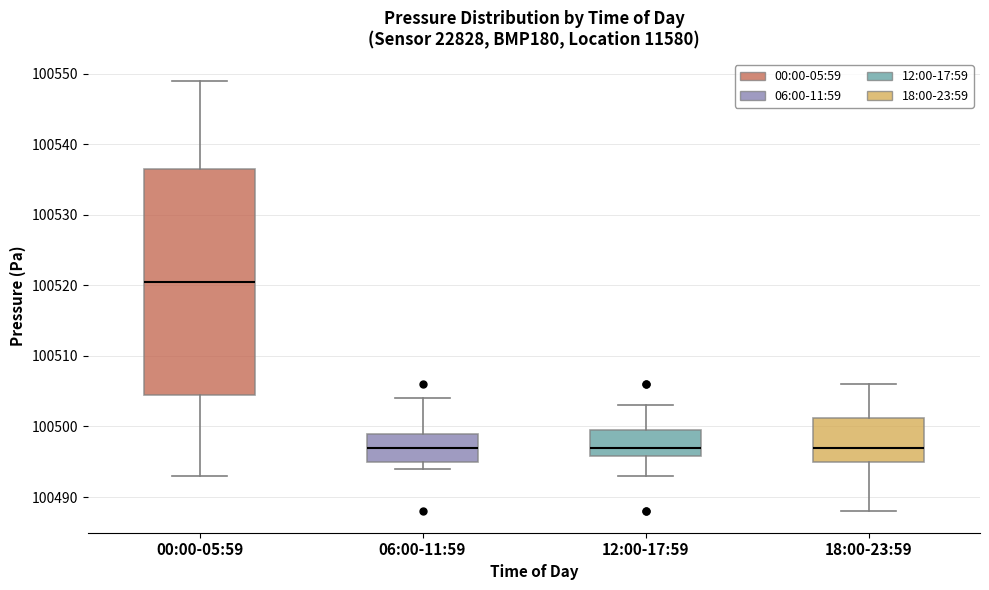

Where does the lower whisker of the box for 00:00-05:59 end on the y-axis? The values are not printed on the chart, so give them approximately, as read against the axis.

100493